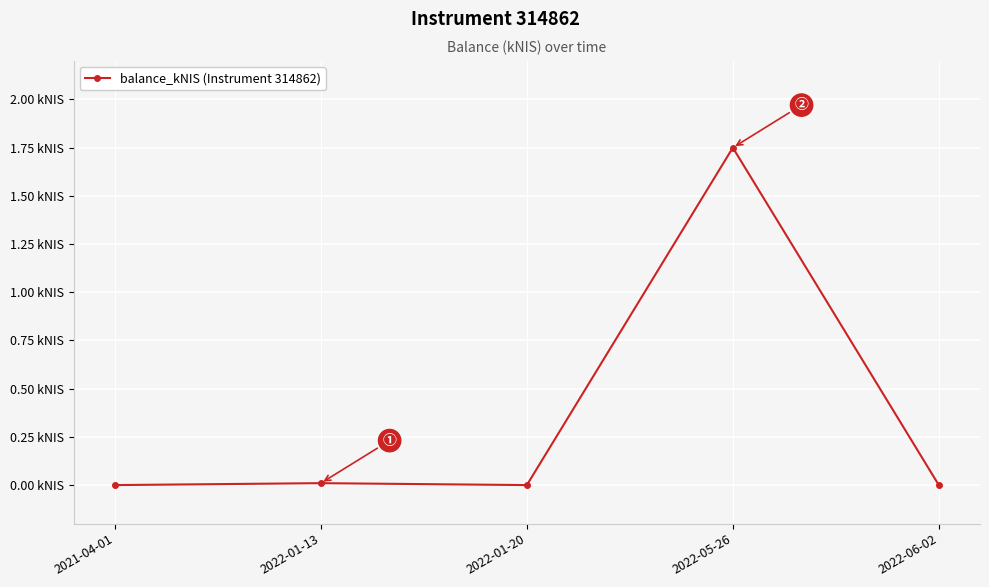

At which category does the data reach its first local valley?

2022-01-20